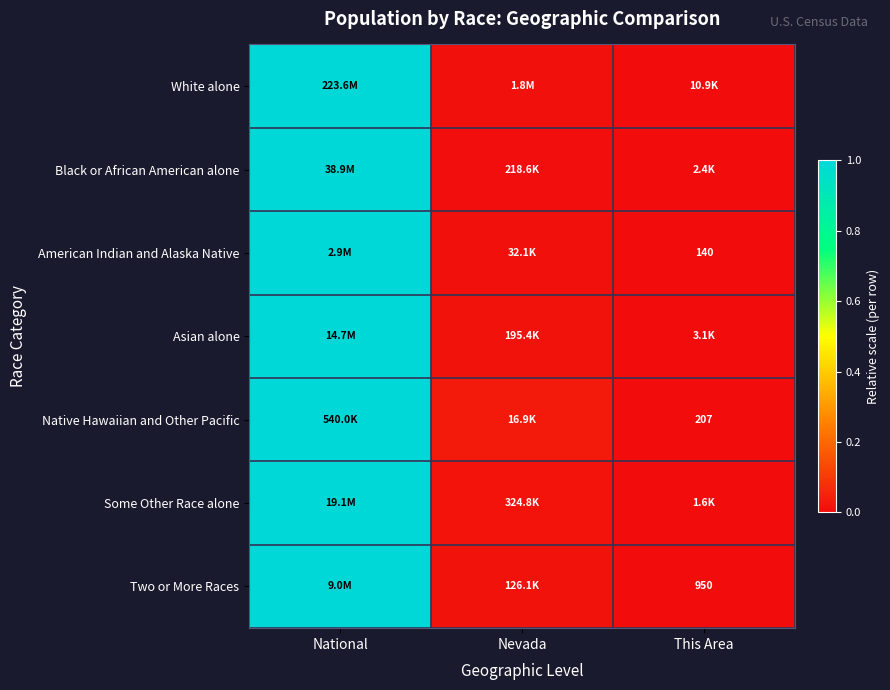

Which category has the lowest value across all series?

This Area